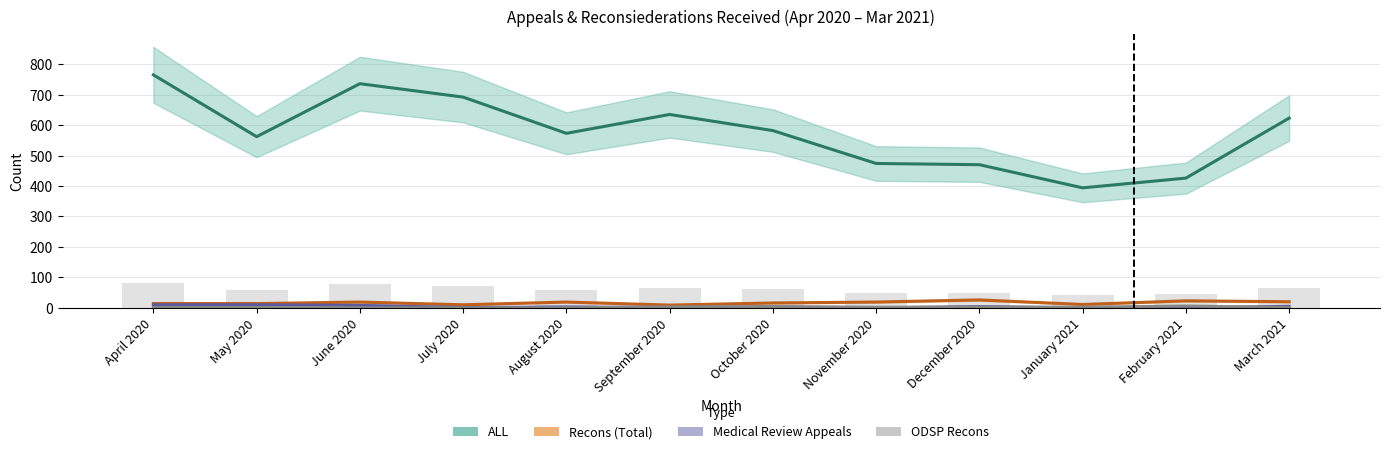

Which category has the highest value across all series?

April 2020